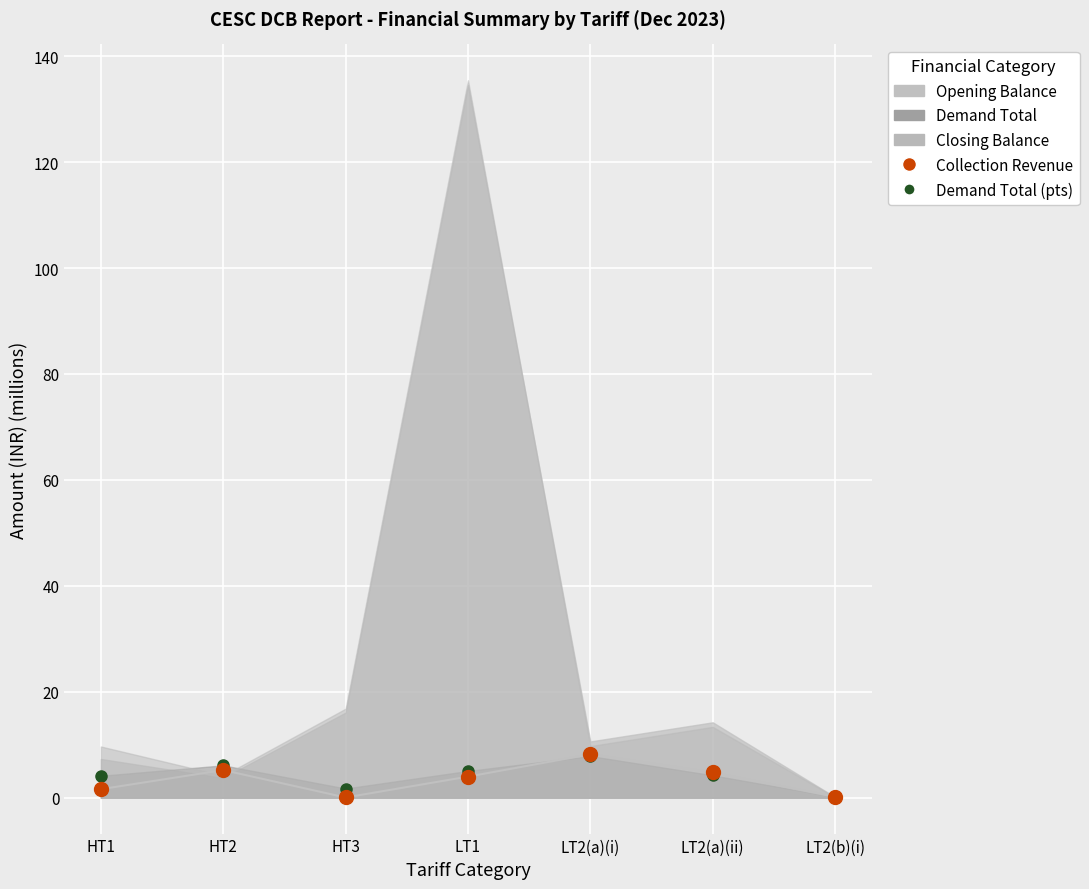

What is the average value?

3.4